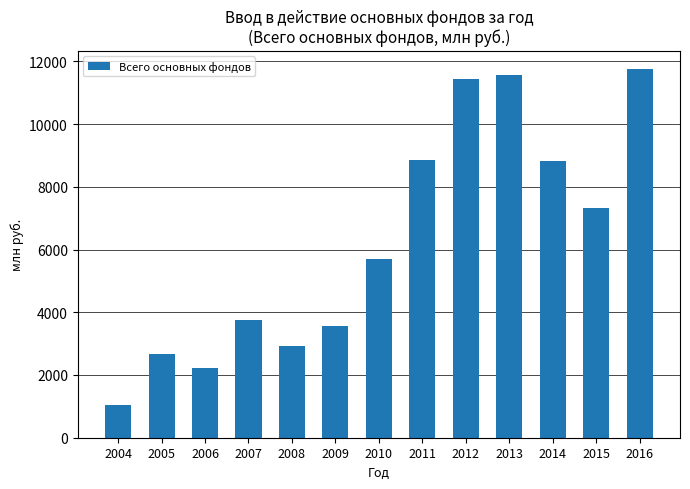

What is the approximate value at 2007?

3738